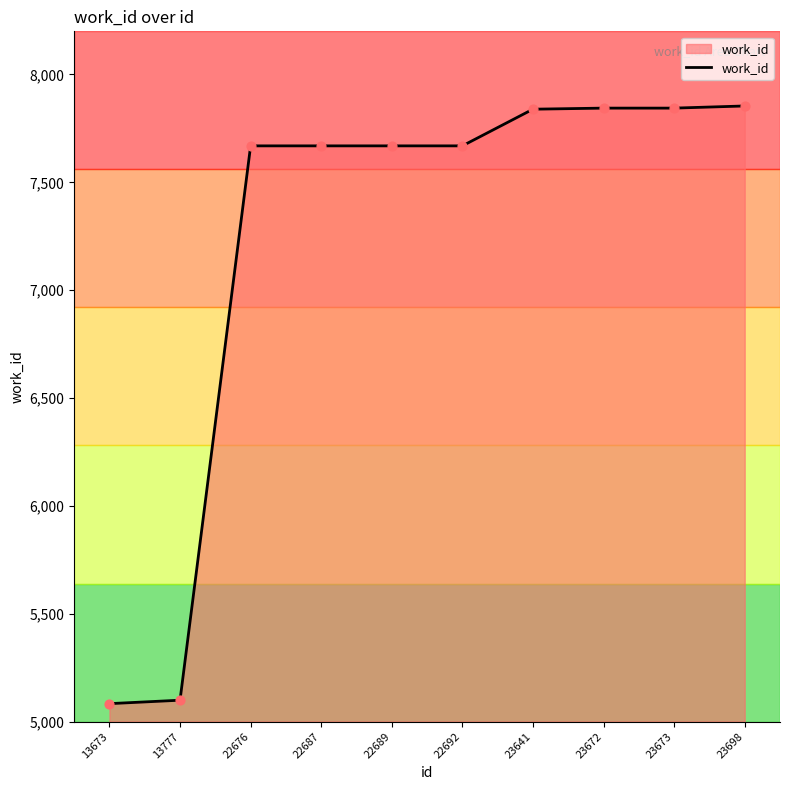

What is the ratio of the value at 23673 to the value at 13673?

1.5